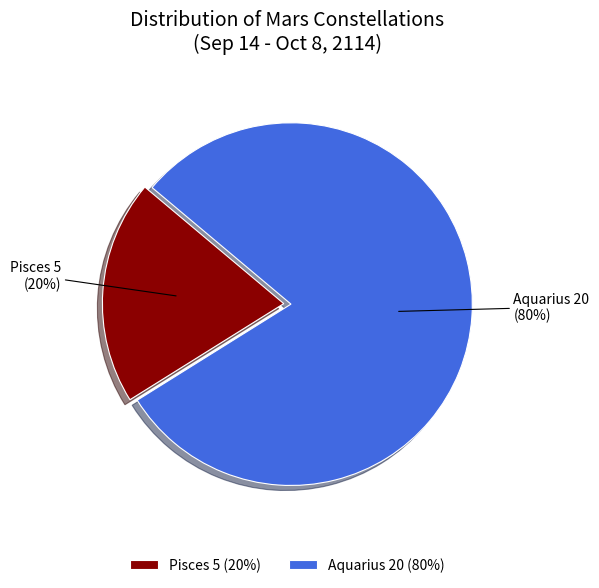

Does Aquarius account for over 50% of the chart?

Yes